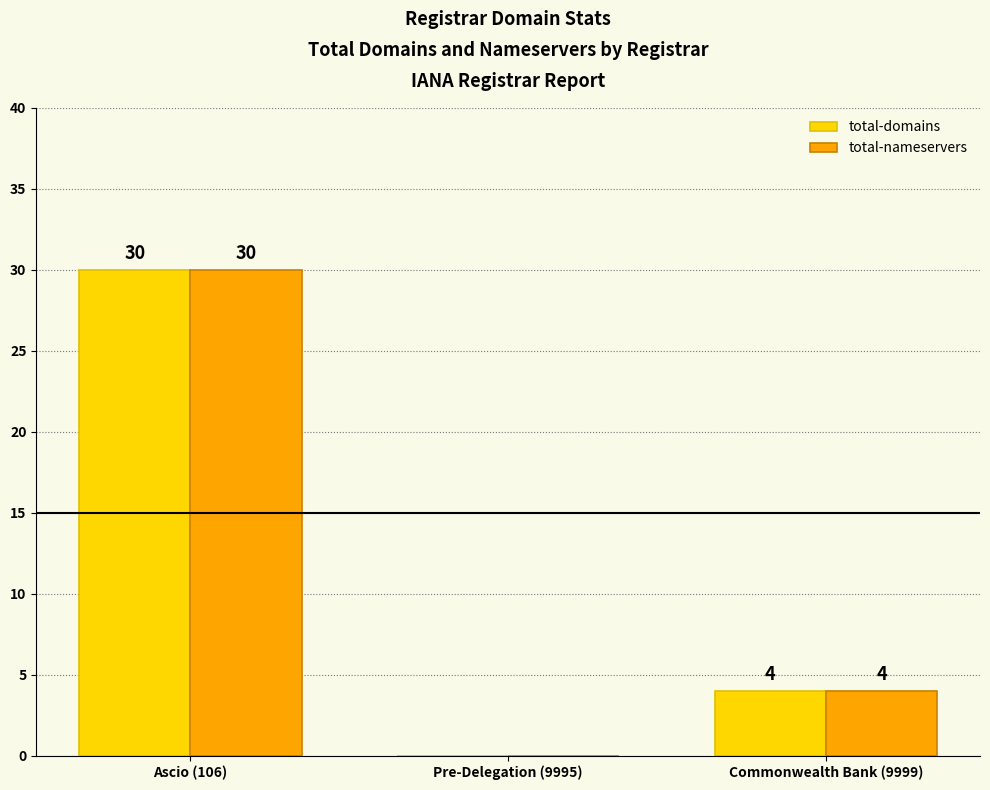

How many data points does each series have?

3